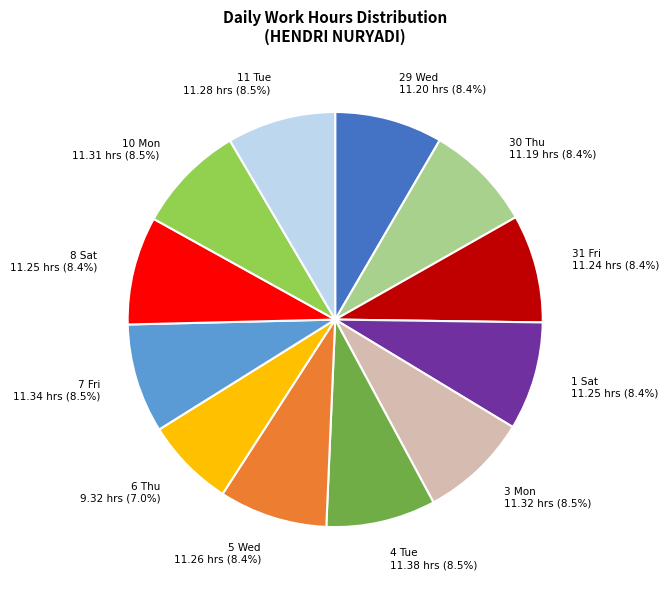

Approximately how many times larger is the value at 8 Sat compared to 30 Thu?

1.0